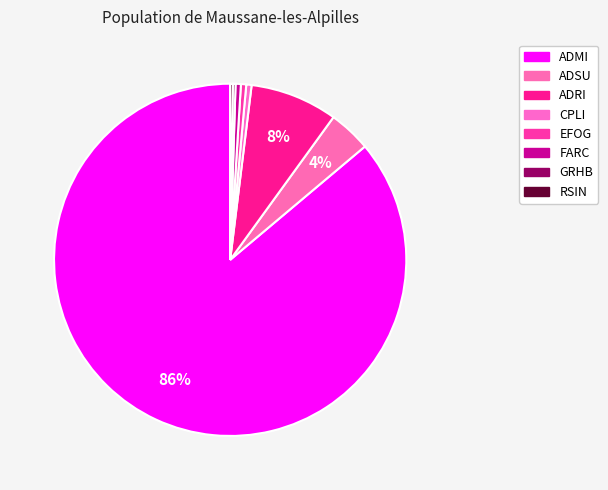

To the nearest percent, what is the average slice percentage?

12%